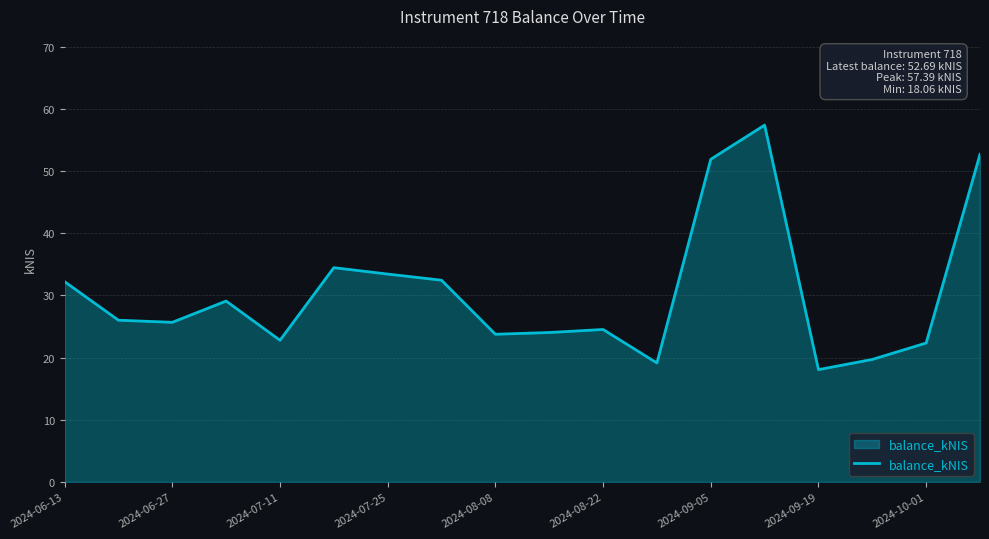

What is the smallest value displayed?

18.1